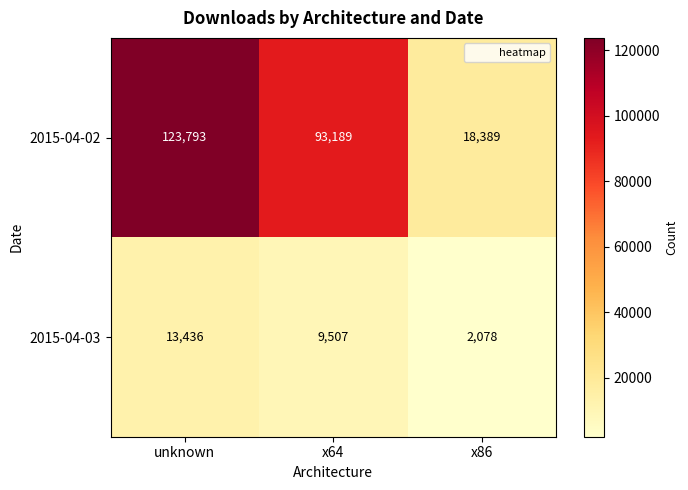

At how many categories does at least one series exceed 68017?

2